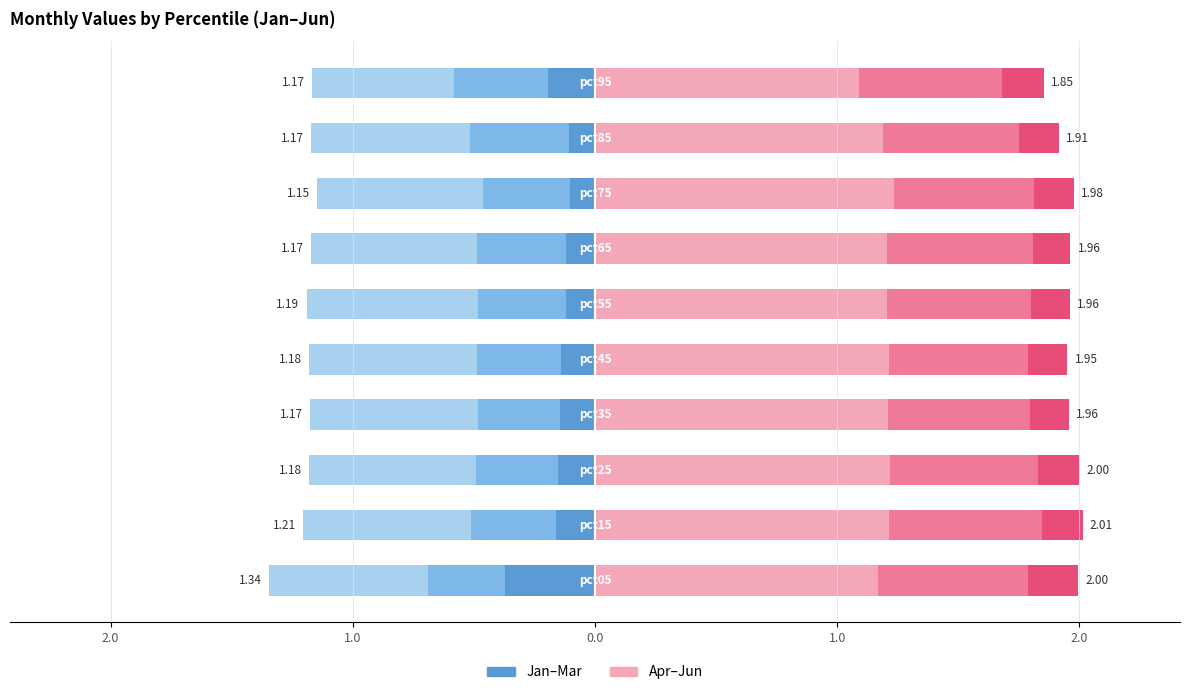

Is it true that Jan equals -0.1 at 7?

True